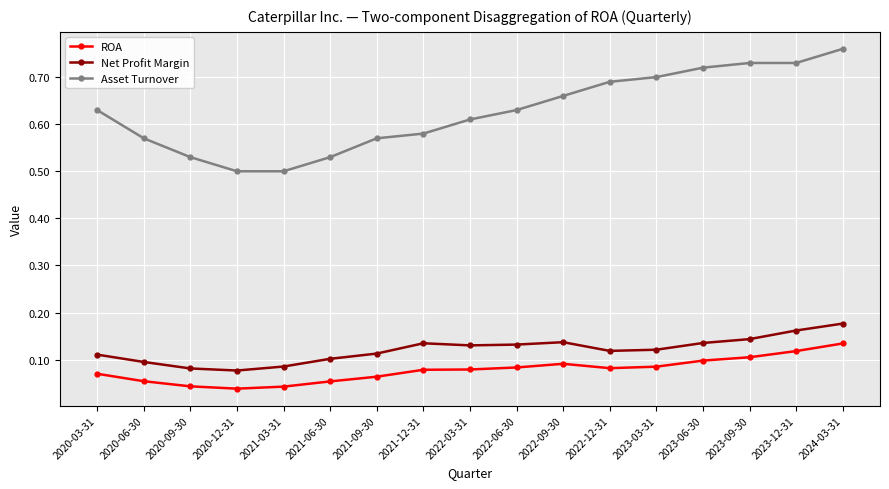

Does the chart display data point markers on the line(s)?

Yes